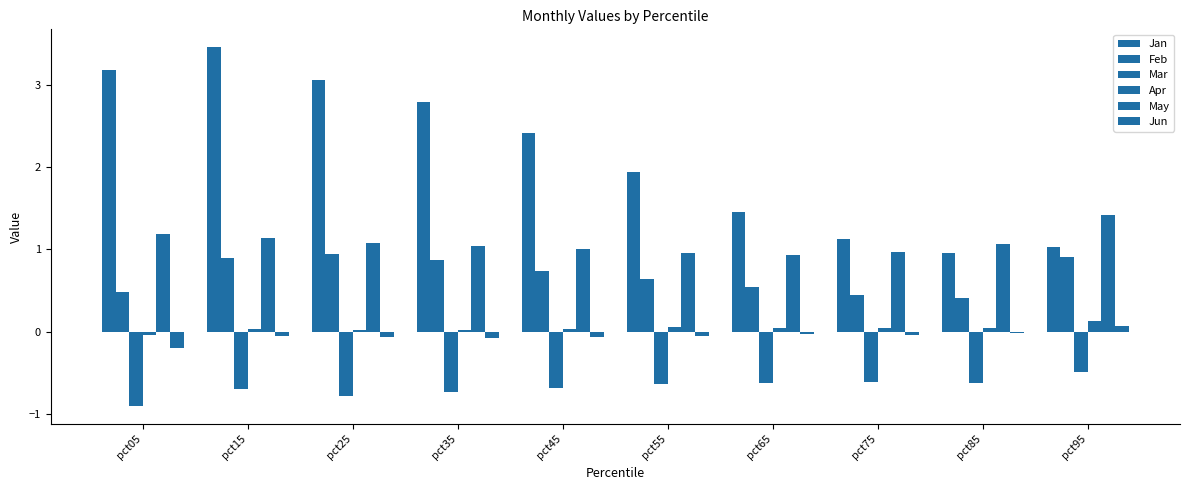

What is the spread (max minus min) of values at pct45?

3.1